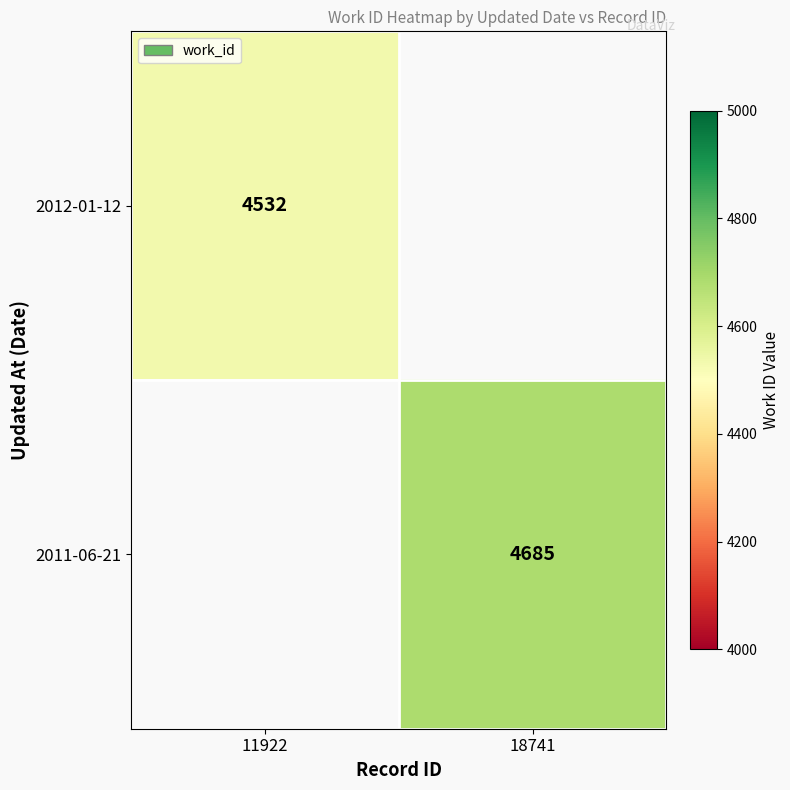

True or false: 2012-01-12 has a value of 2116 at 11922.

False